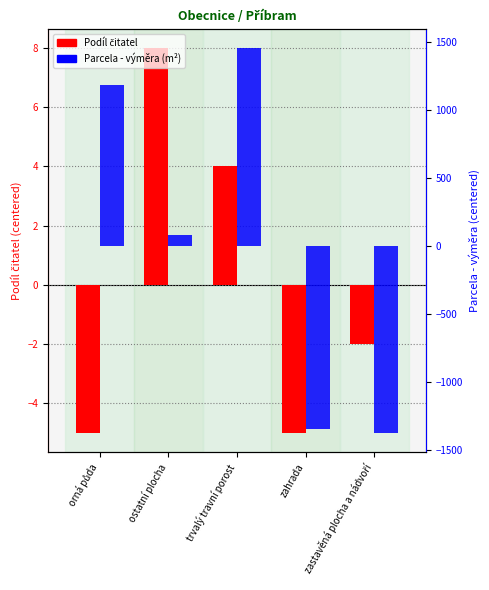

How many groups of bars are there?

5